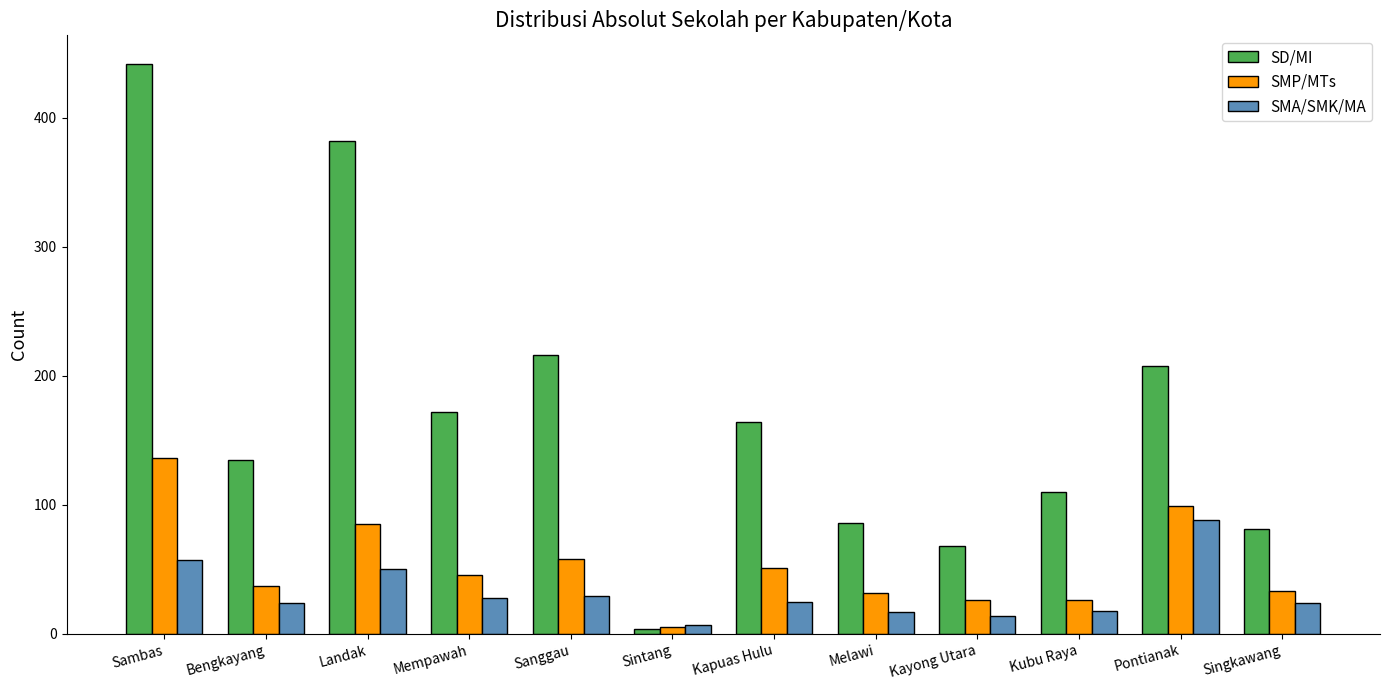

What is the minimum value shown in the chart?

4